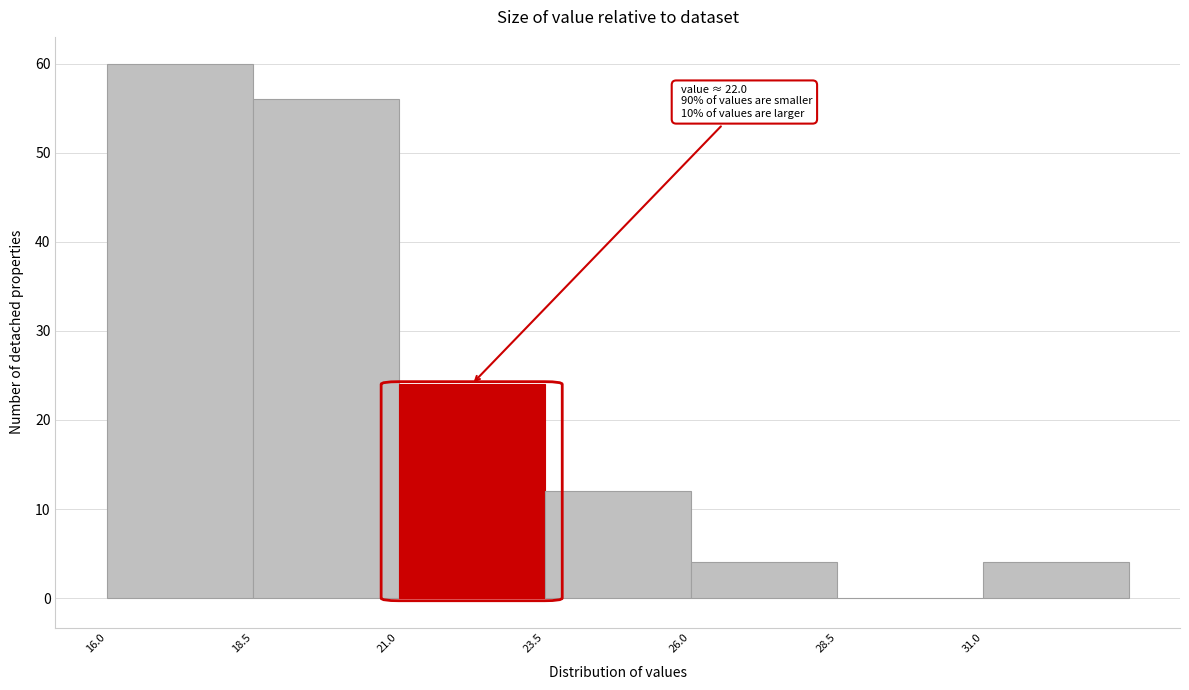

Which range on the x-axis has the tallest bar?

16.0 to 18.5